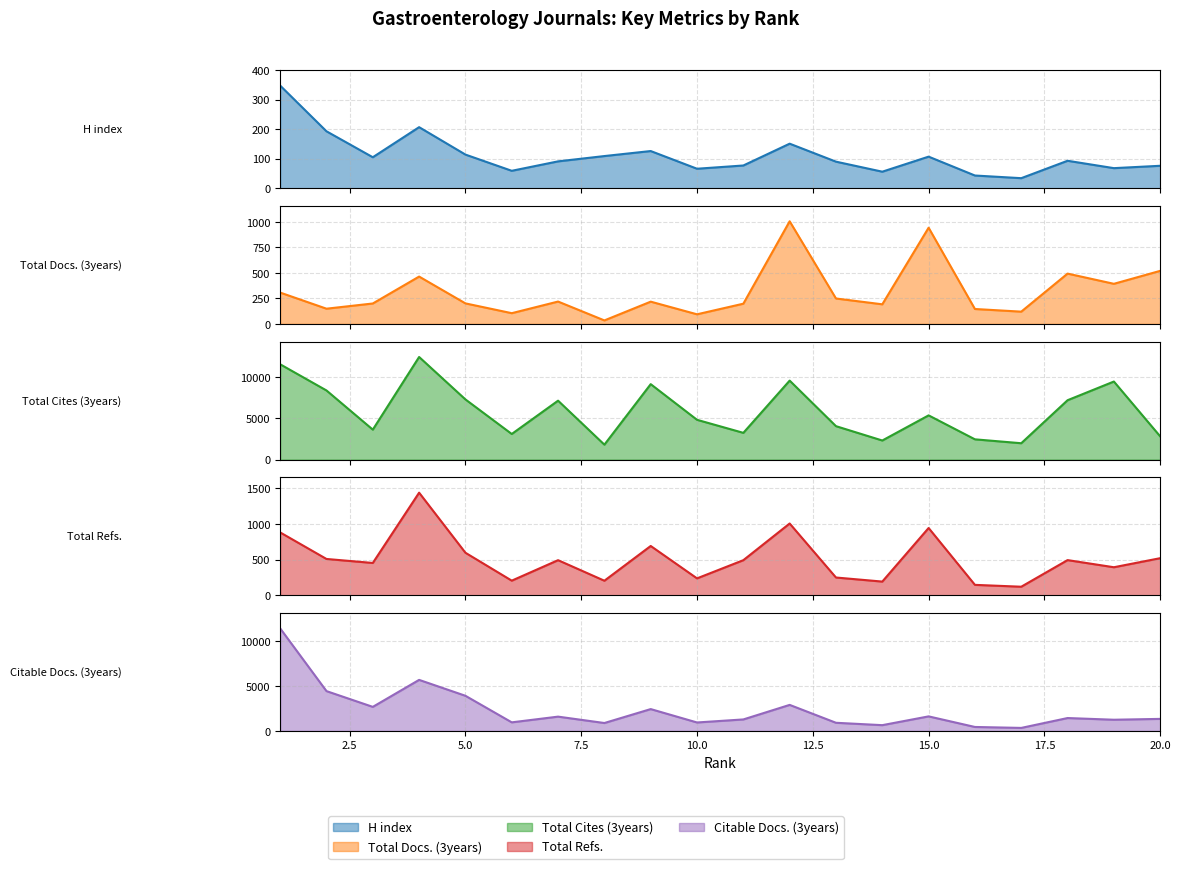

Rank the categories by Citable Docs. (3years) value from lowest to highest.

17, 16, 14, 8, 13, 10, 6, 19, 11, 20, 18, 7, 15, 9, 3, 12, 5, 2, 4, 1